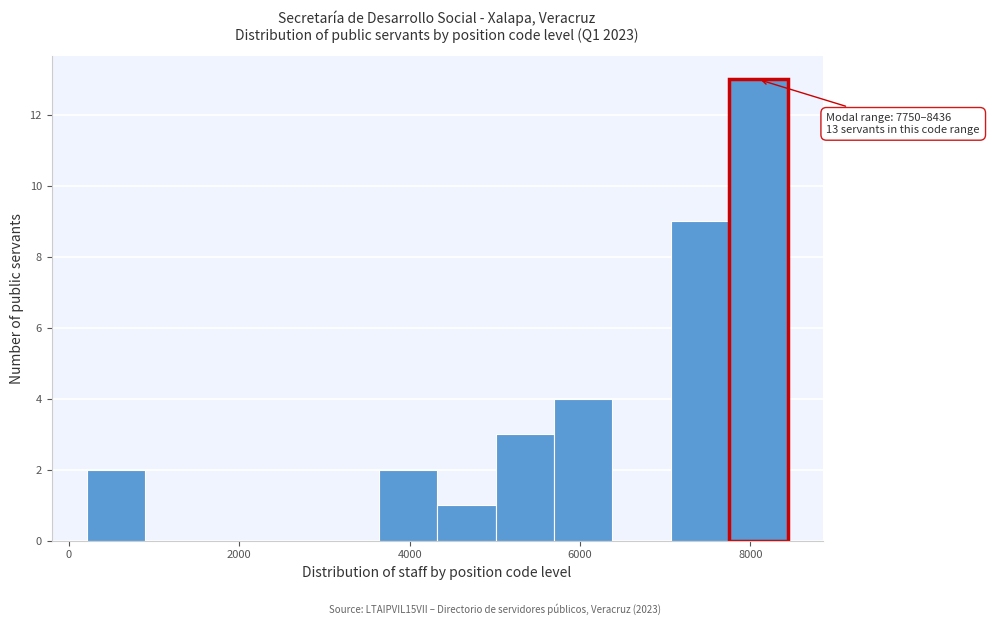

Around what value on the x-axis is the tallest bar? Give the approximate position of its centre, as read against the axis.

8000